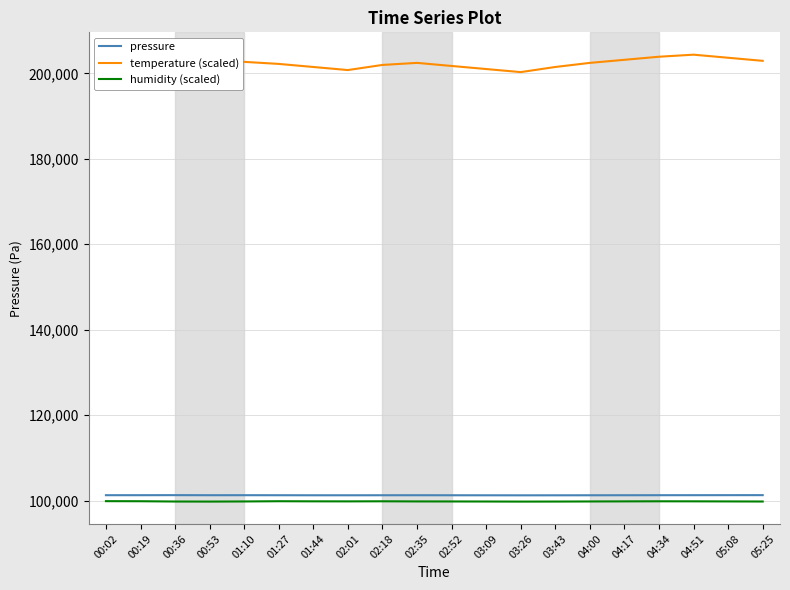

At which category is the sum across all series the highest?

04:51